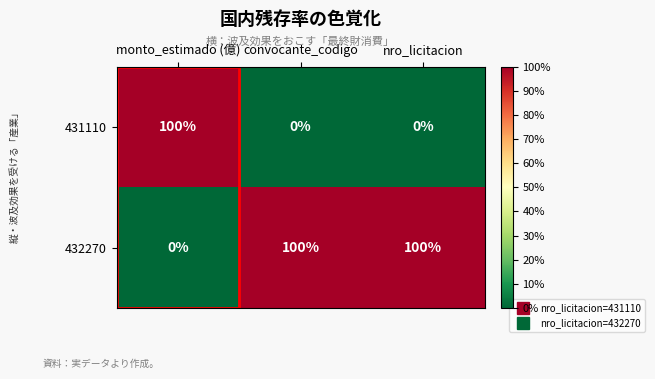

Which series has the largest total across all categories?

432270